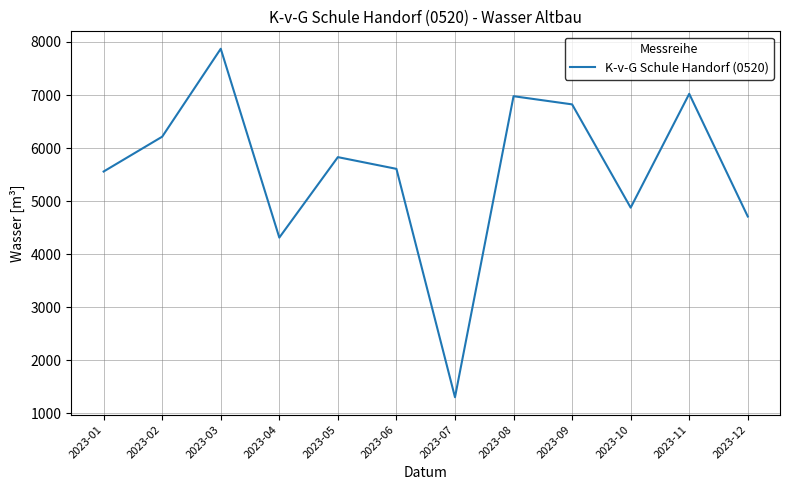

Reading left to right, transcribe all the data shown in this chart.

2023-01=5559	2023-02=6215	2023-03=7872	2023-04=4314	2023-05=5830	2023-06=5609	2023-07=1306	2023-08=6978	2023-09=6824	2023-10=4878	2023-11=7023	2023-12=4711